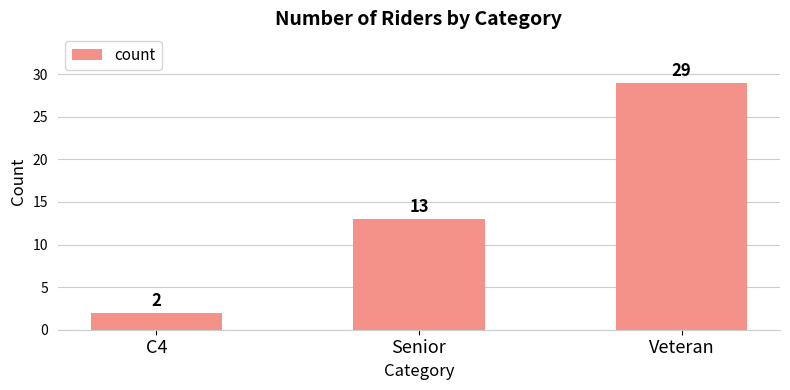

What is the change in value from Senior to Veteran?

+16